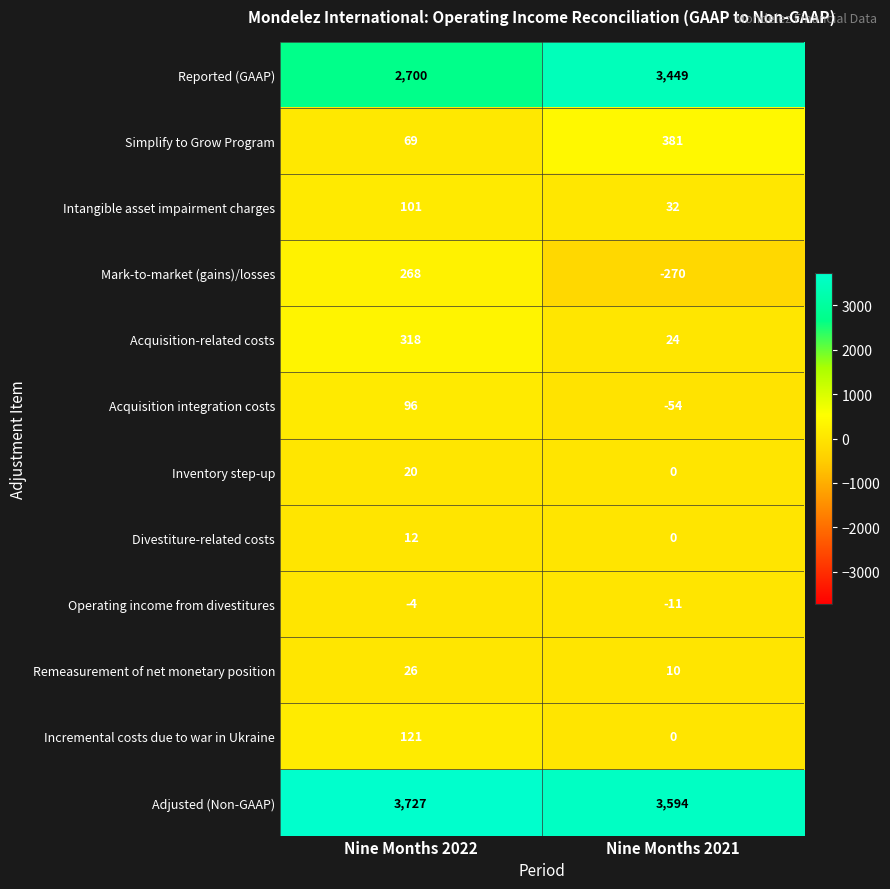

Rank the series by their maximum value, from highest to lowest.

Adjusted (Non-GAAP), Reported (GAAP), Simplify to Grow Program, Acquisition-related costs, Mark-to-market (gains)/losses, Incremental costs due to war in Ukraine, Intangible asset impairment charges, Acquisition integration costs, Remeasurement of net monetary position, Inventory step-up, Divestiture-related costs, Operating income from divestitures